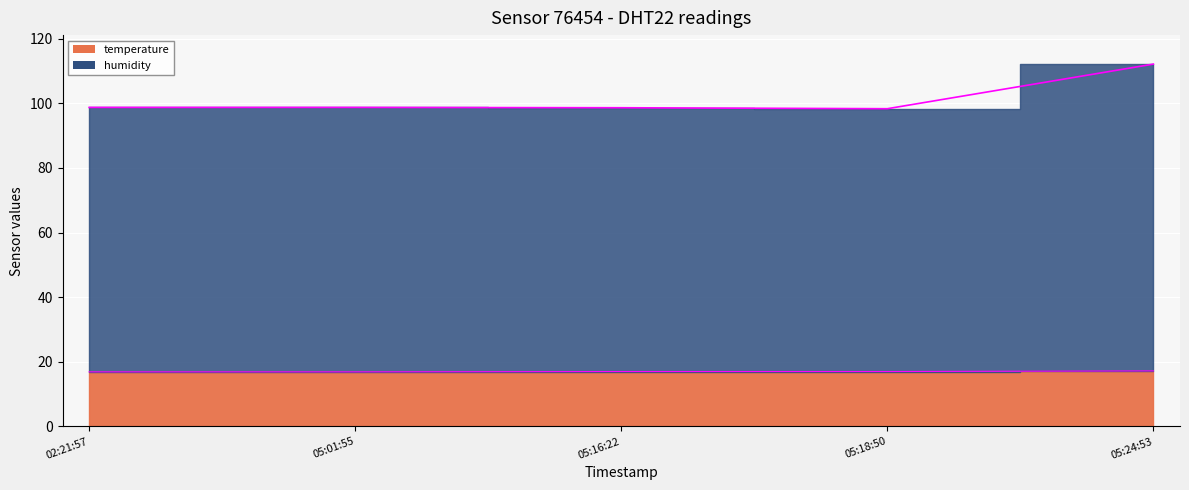

Which series changed the most between 05:01:55 and 05:16:22?

temperature